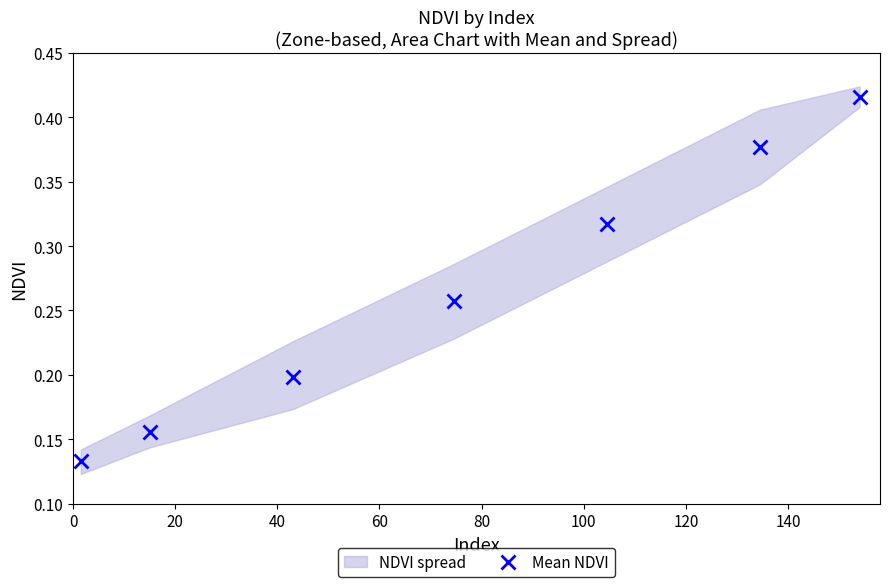

Is it true that the value at 80 is 0.1?

False